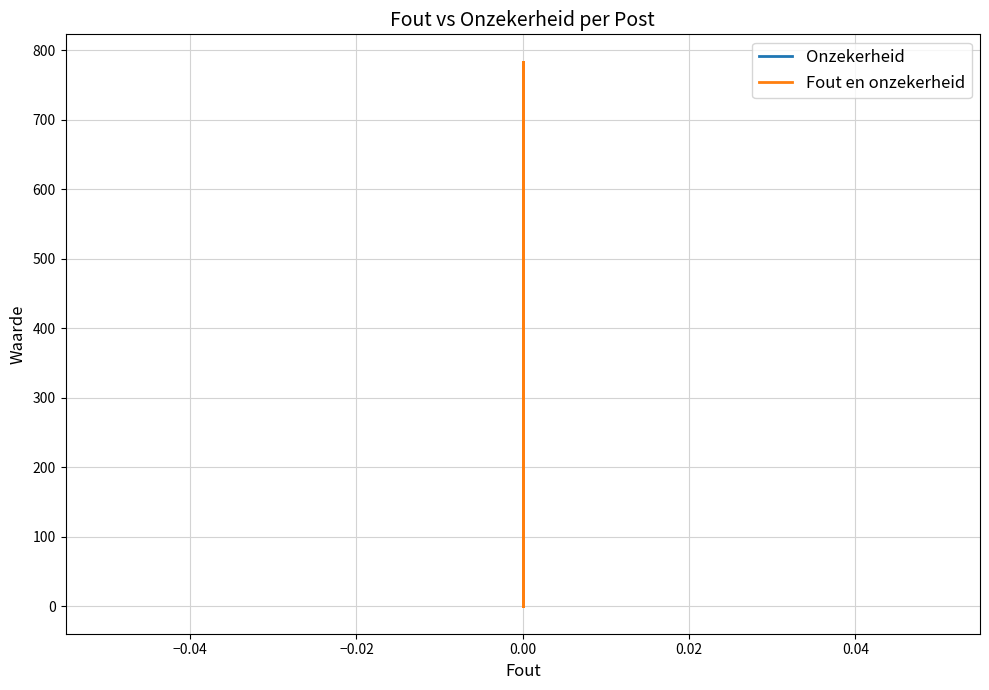

True or false: Onzekerheid and Fout en onzekerheid intersect in this chart.

False